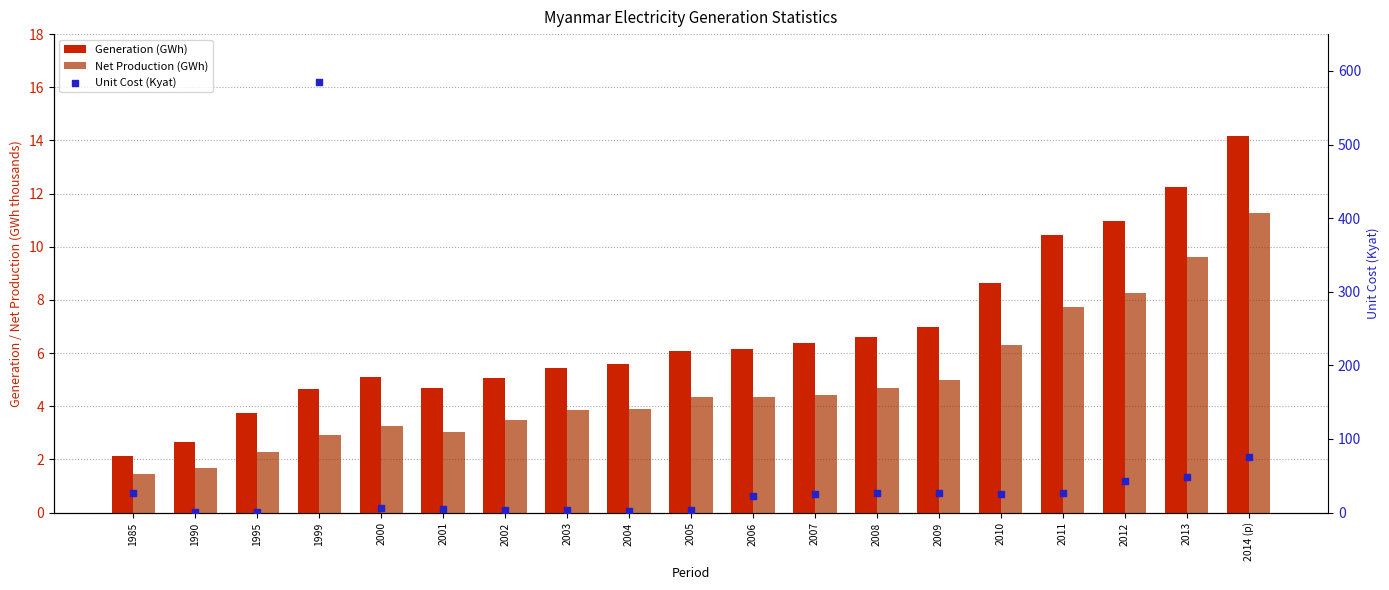

Which series has the largest total across all categories?

Unit Cost (Kyat)